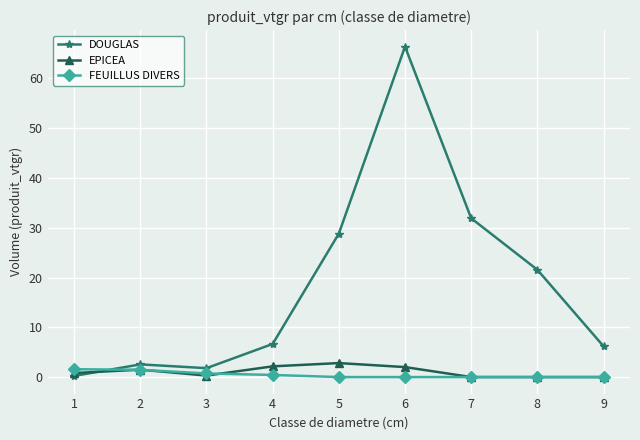

Between which two adjacent categories do DOUGLAS and FEUILLUS DIVERS first intersect?

1 and 2